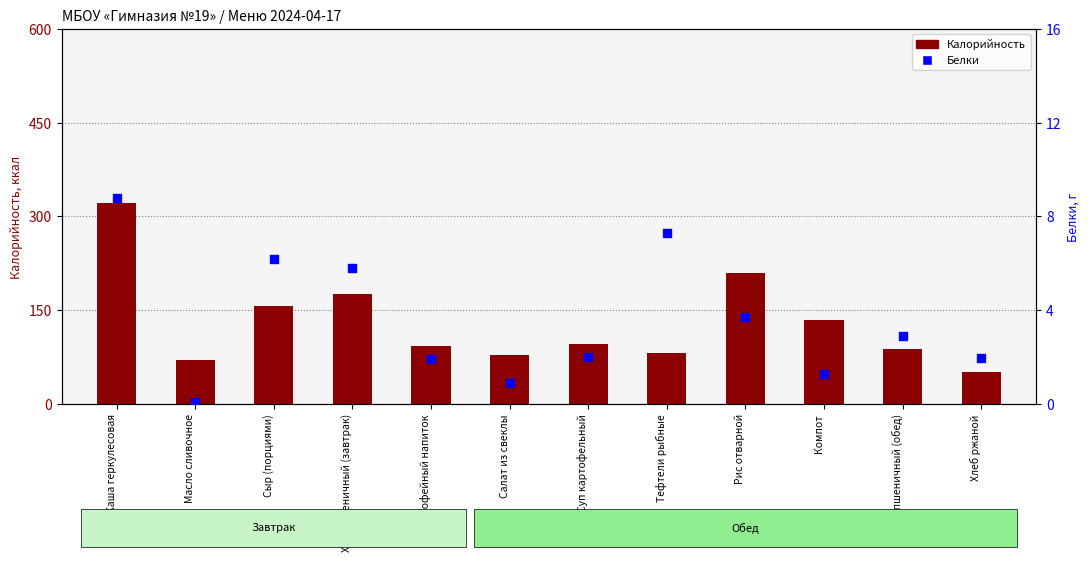

Which series has the largest Y range (max minus min)?

Калорийность